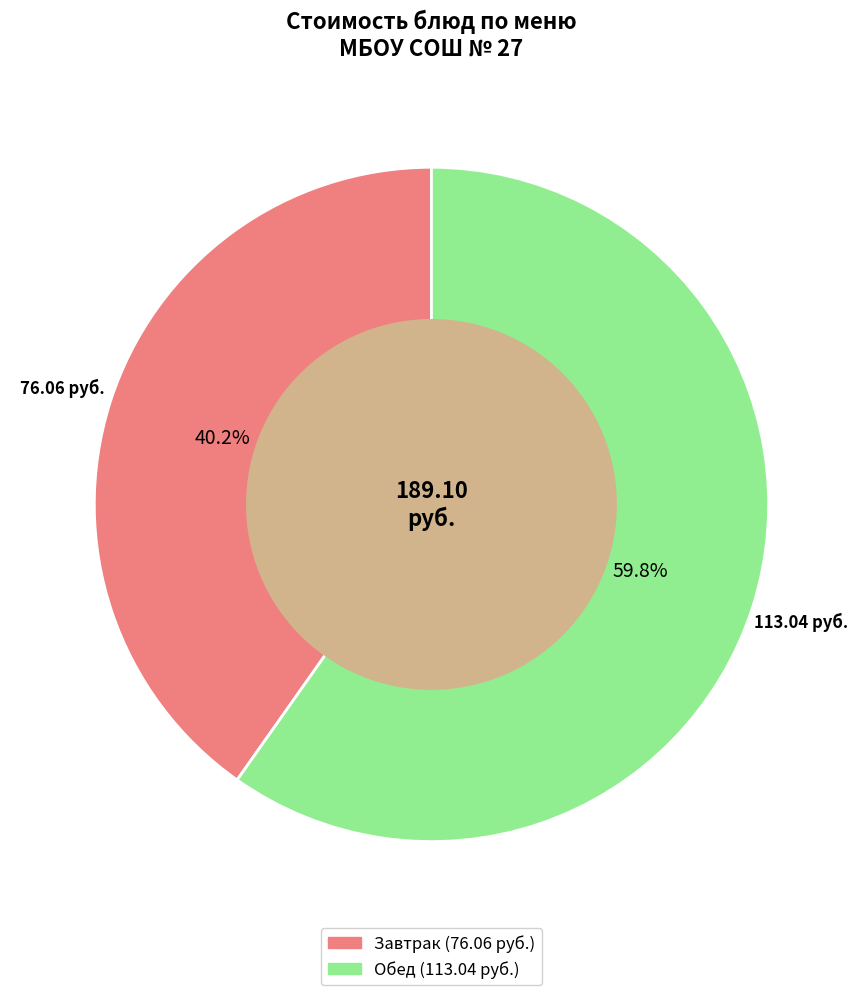

Does any single category account for the majority?

Yes